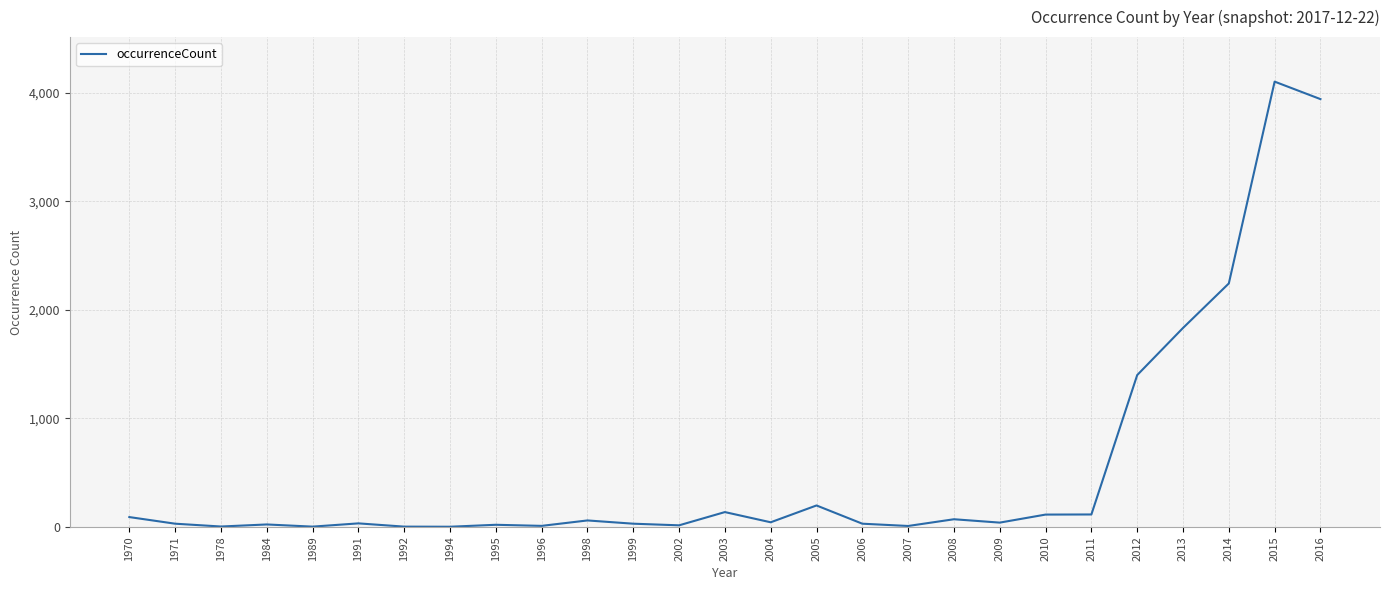

What is the difference between the maximum and minimum values?

4100